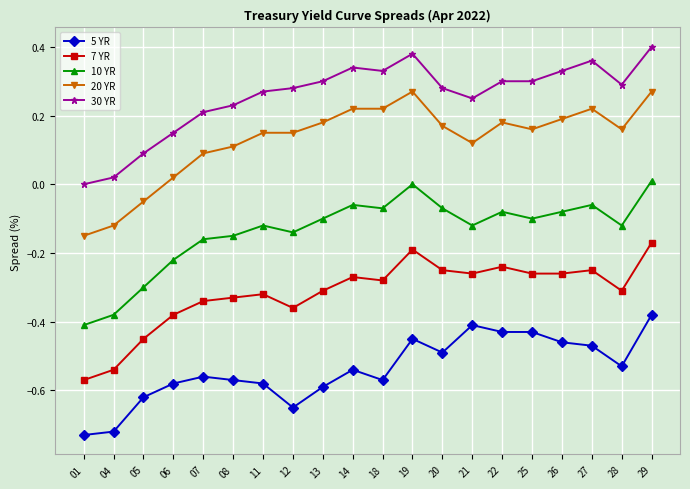

Rank the series by their average value, from highest to lowest.

30 YR, 20 YR, 10 YR, 7 YR, 5 YR